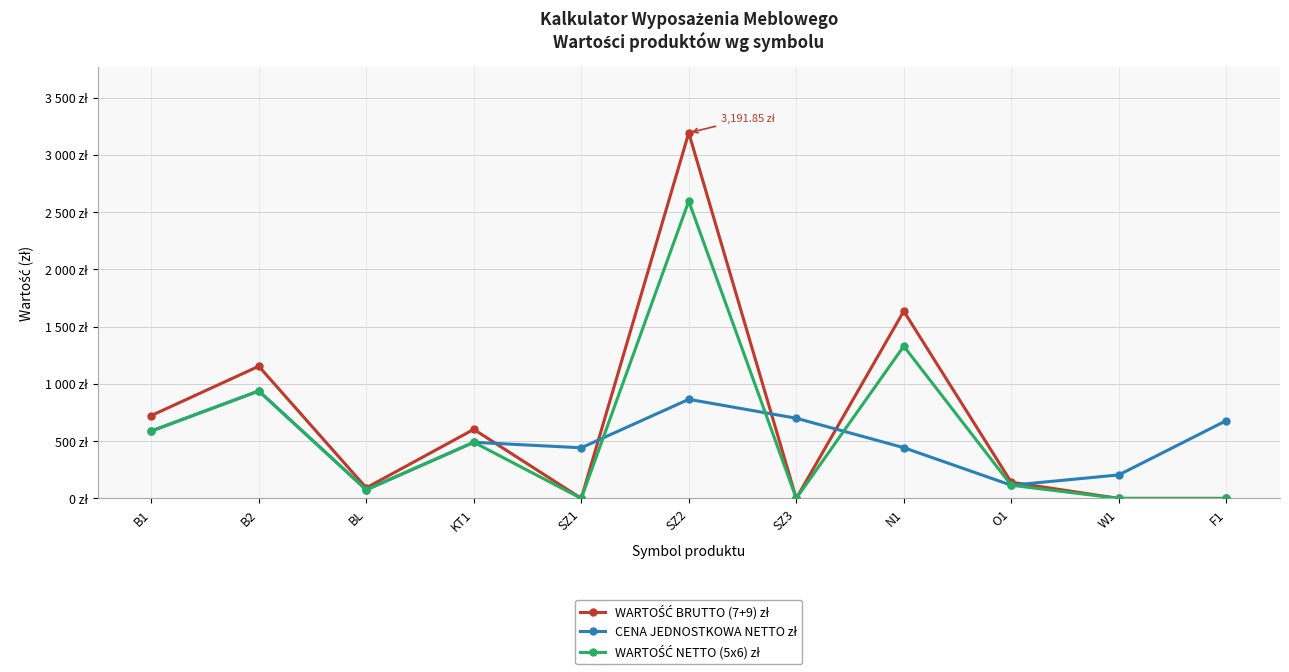

At which label does CENA JEDNOSTKOWA NETTO zł reach its peak?

B2